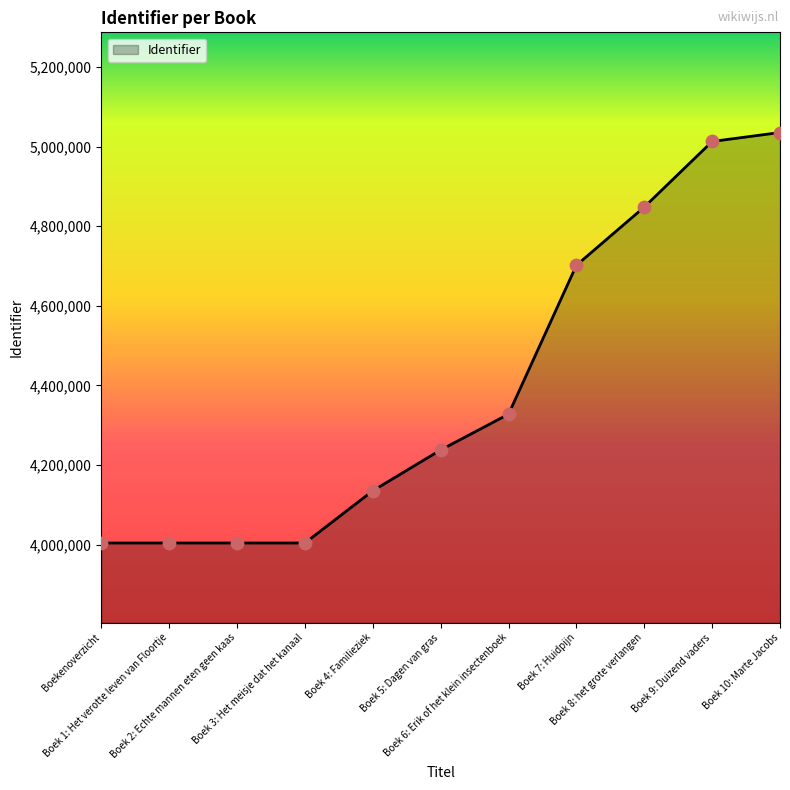

What is the ratio of the value at Boek 5: Dagen van gras to the value at Boek 4: Familieziek?

1.0